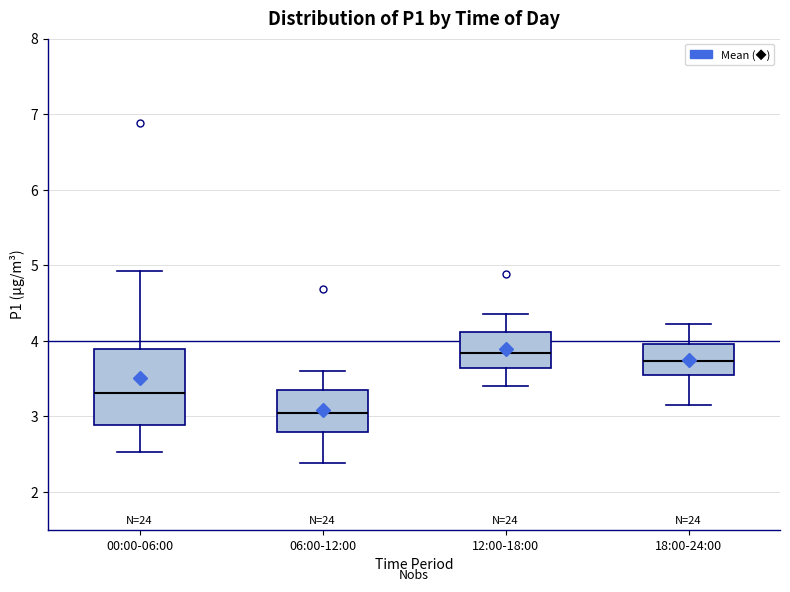

Which box's median line is the lowest?

06:00-12:00